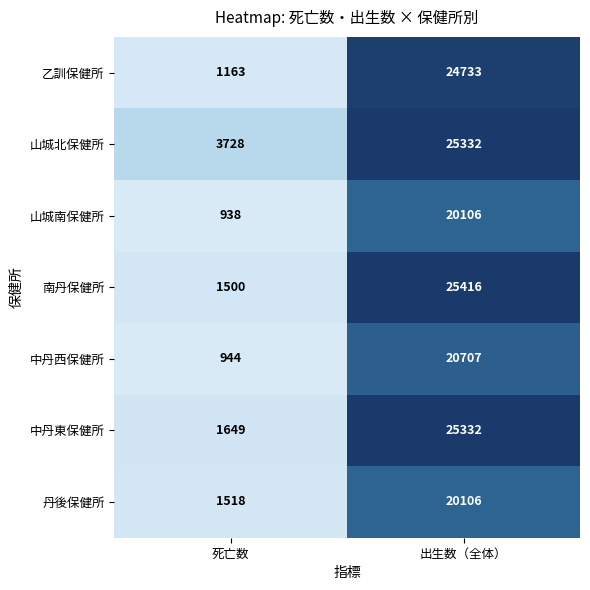

The value of 乙訓保健所 at 死亡数 is 1938. True or false?

False